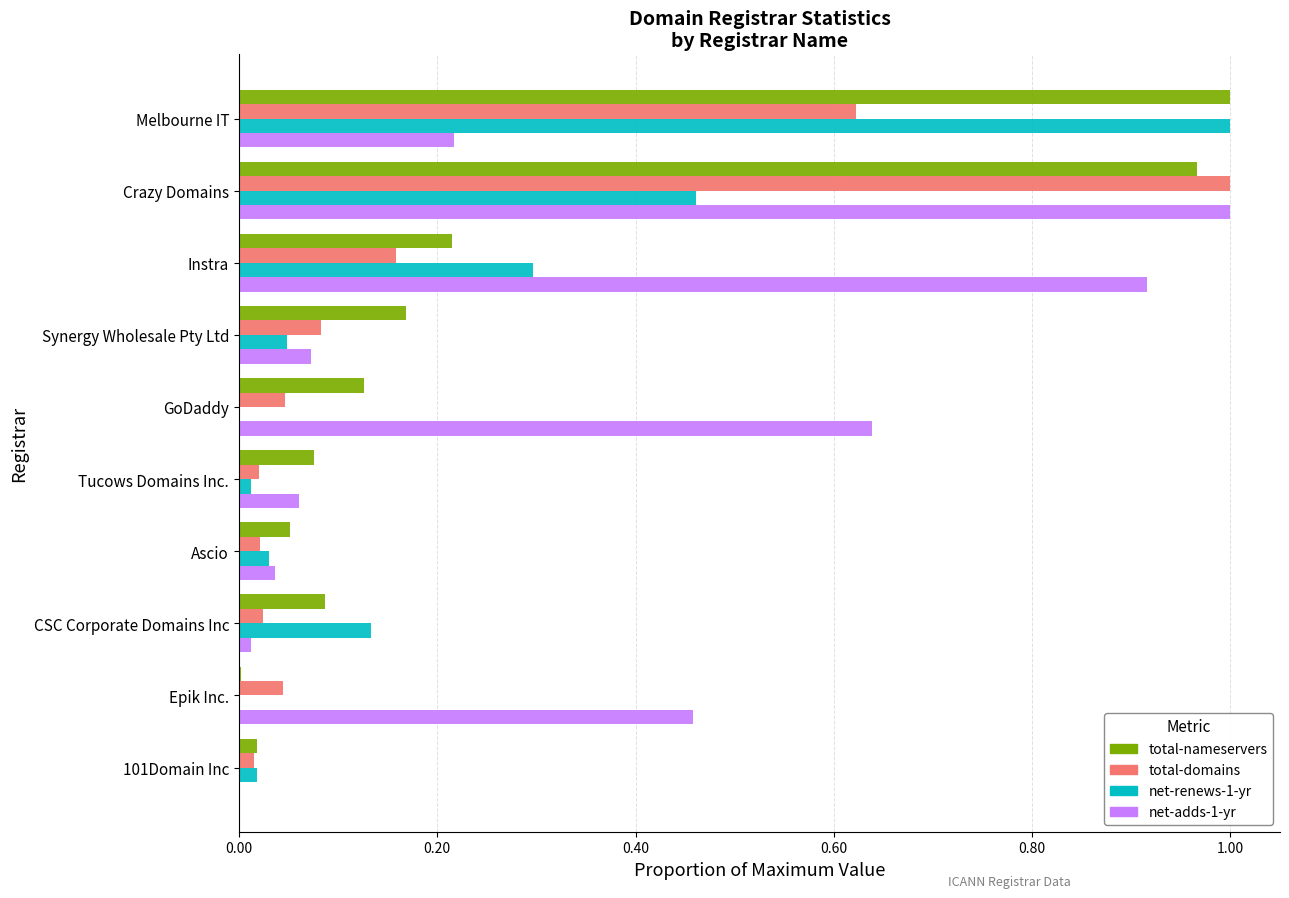

The total-domains series shows 1.8 at Crazy Domains. True or false?

False